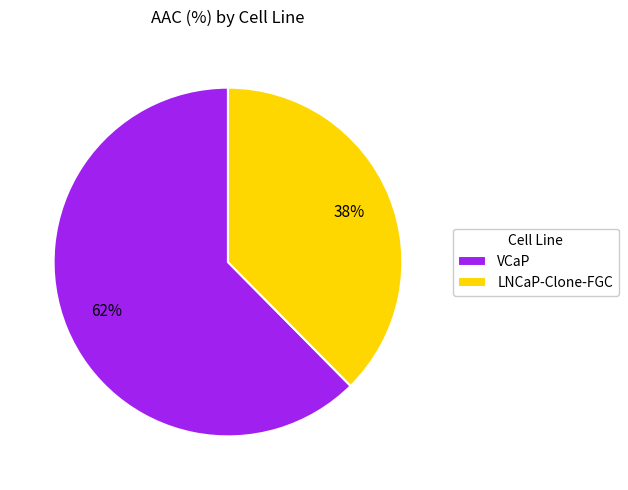

Do VCaP and LNCaP-Clone-FGC together represent more than half of the pie?

Yes